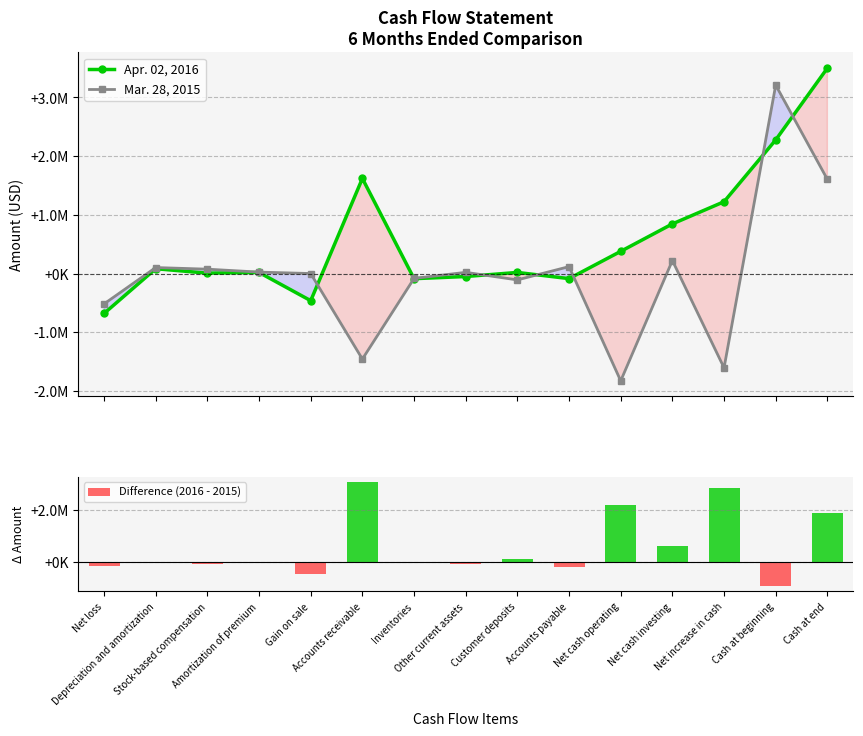

Which category has the lowest value in the Apr. 02, 2016 series?

Net loss